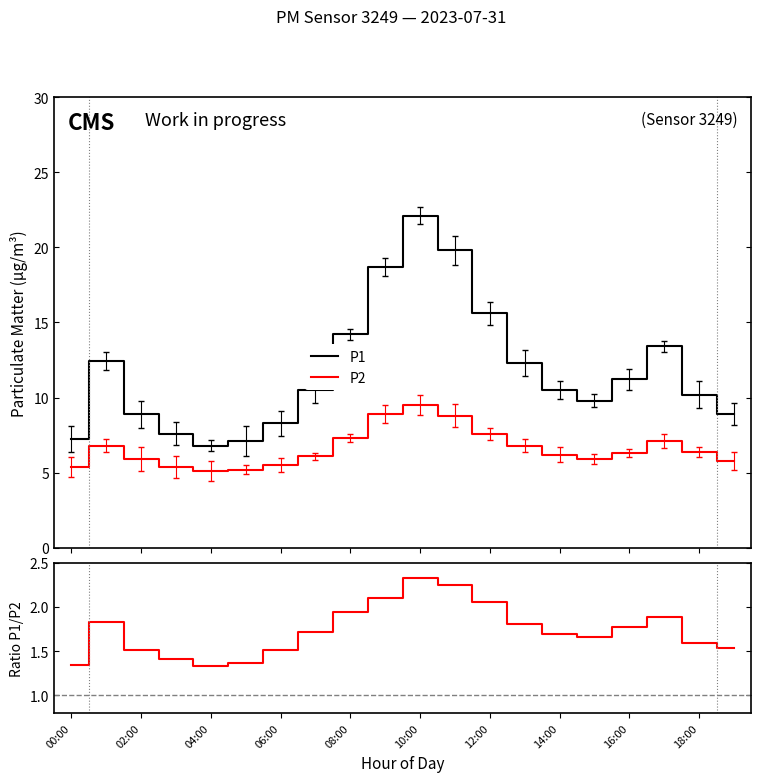

What is the highest value of the P2 series?

9.5